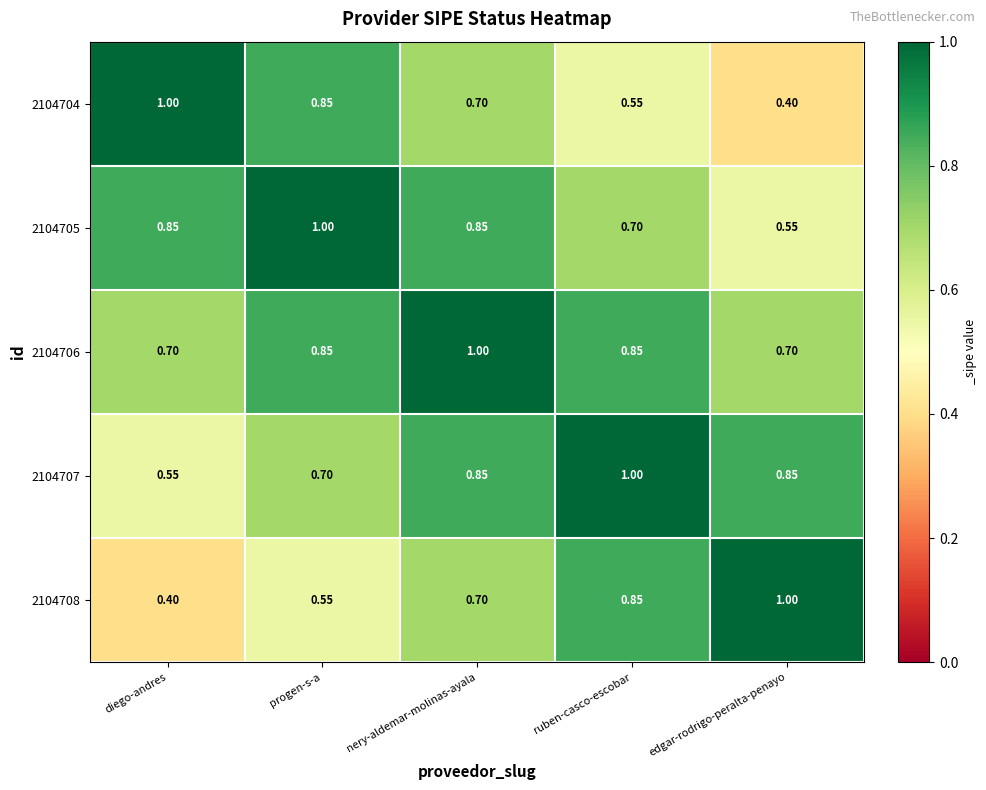

At which label does 2104704 reach its minimum?

edgar-rodrigo-peralta-penayo